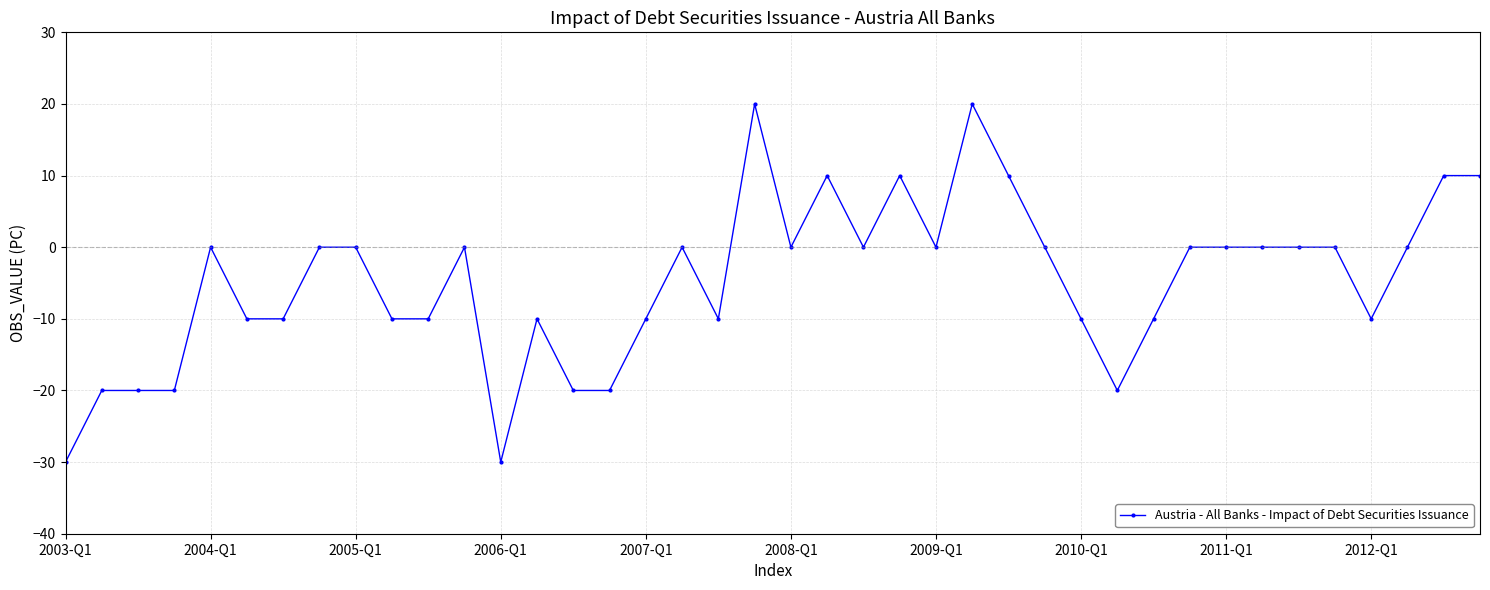

Count the values in the range -10 to 0.

25